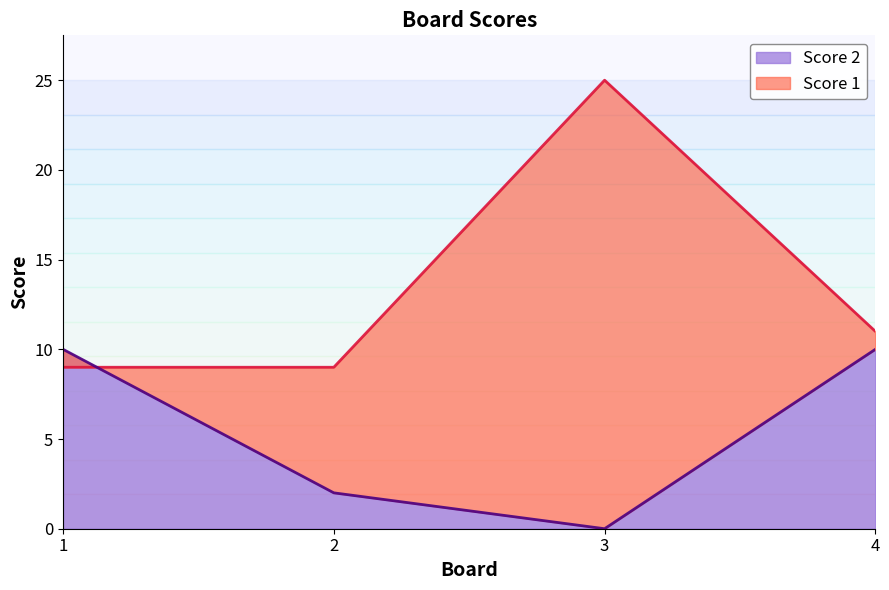

What is the sum of all Score 2 values?

22